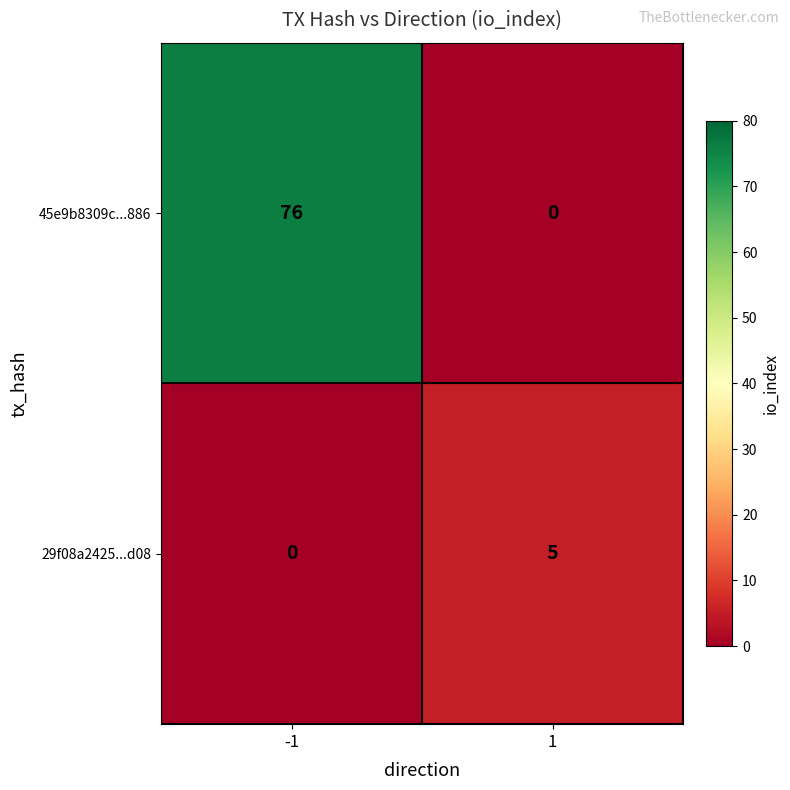

What is the difference between the maximum and minimum values in the 29f08a2425...d08 series?

5